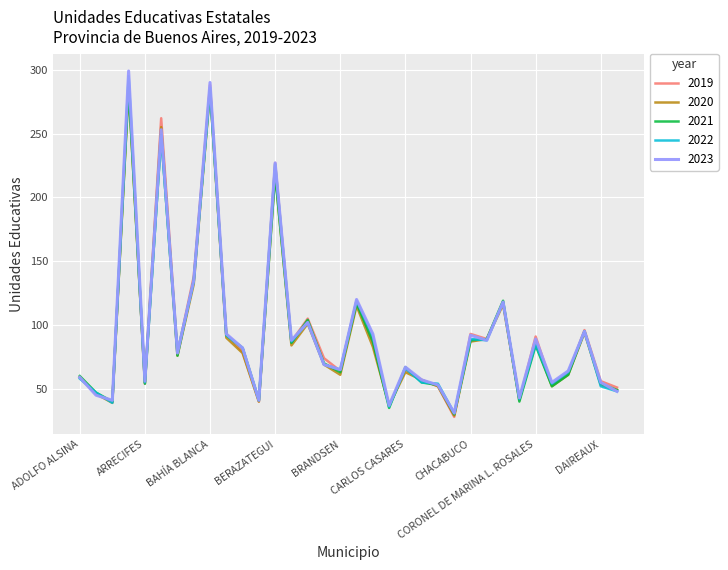

What is the maximum value shown in the chart?

299